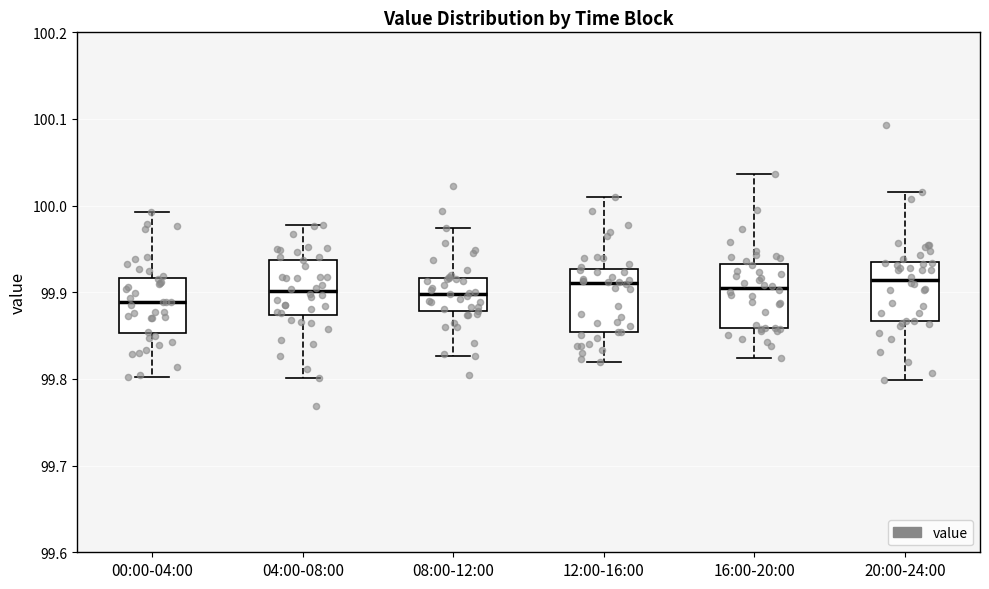

Where does the lower whisker of the box for 00:00-04:00 end on the y-axis? The values are not printed on the chart, so give them approximately, as read against the axis.

99.80